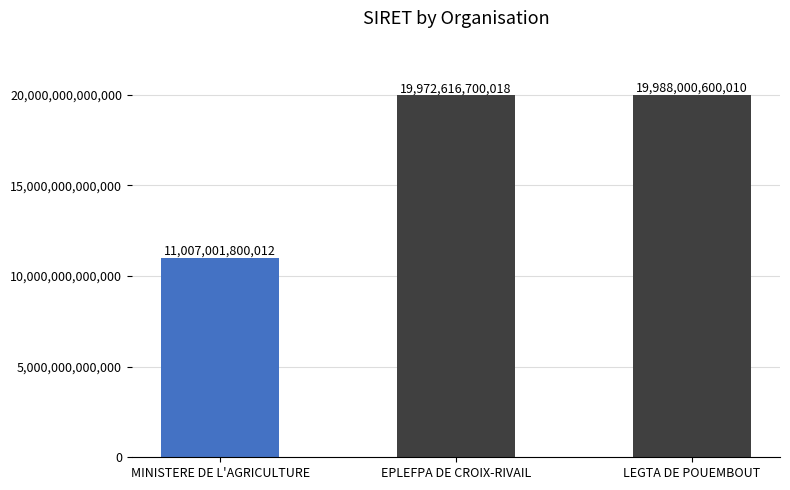

What is the change in value from MINISTERE DE L'AGRICULTURE to EPLEFPA DE CROIX-RIVAIL?

+8965614900006